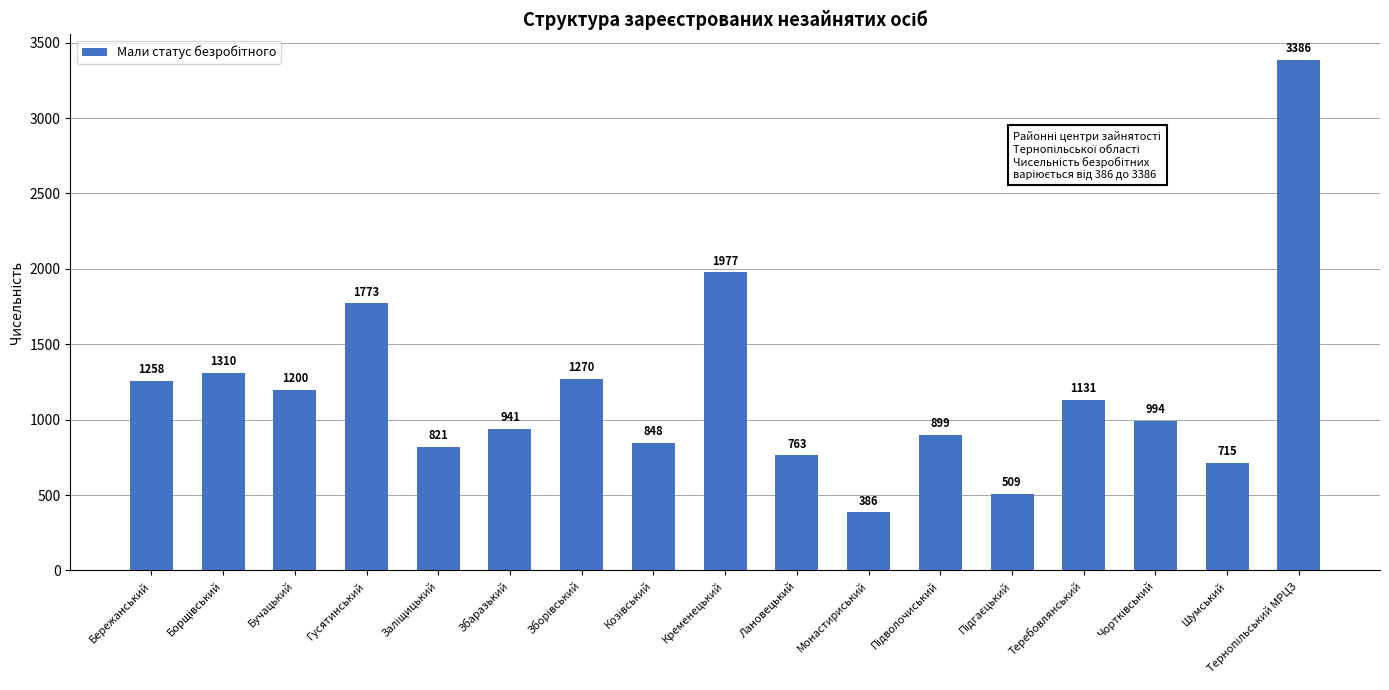

Between Гусятинський and Шумський, which is larger?

Гусятинський